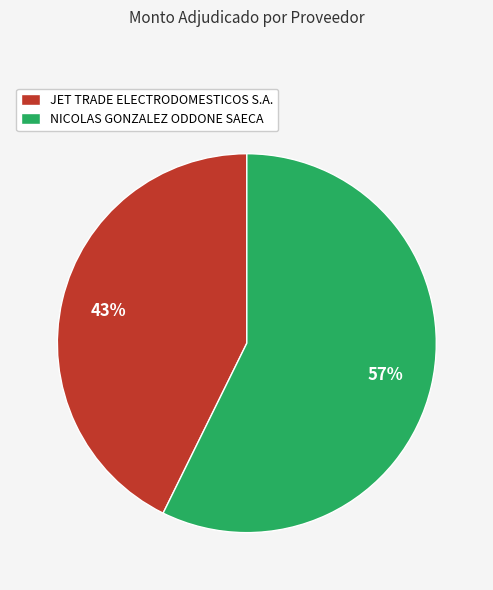

To the nearest percent, what is the average slice percentage?

50%